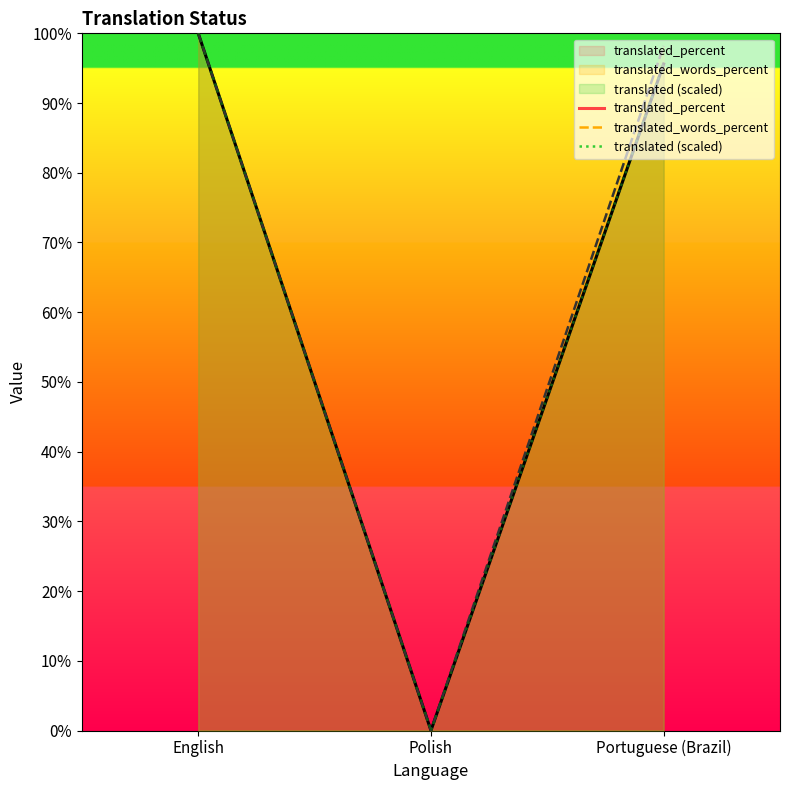

List the series in order of their peak value, highest first.

translated, translated_percent, translated_words_percent